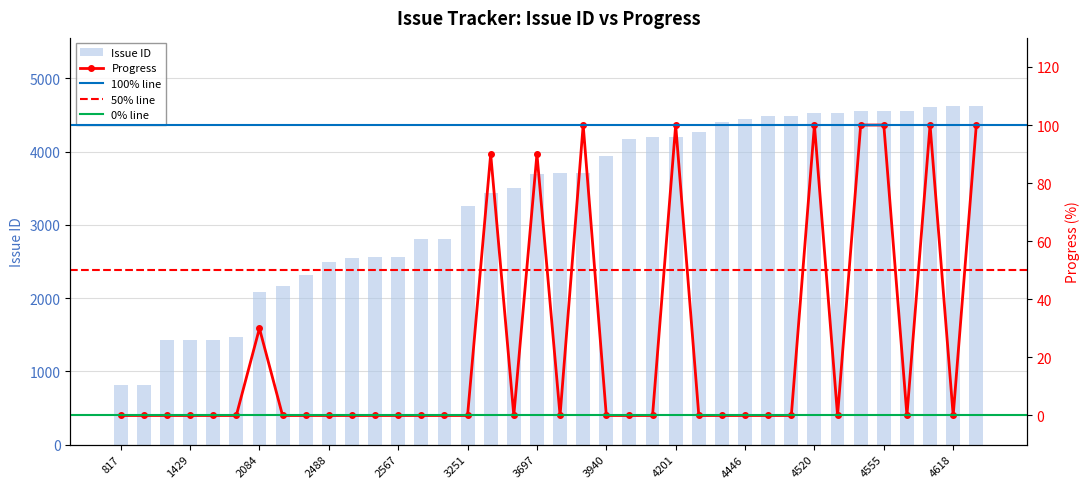

True or false: Issue ID has a value of 1121 at 3697.

False